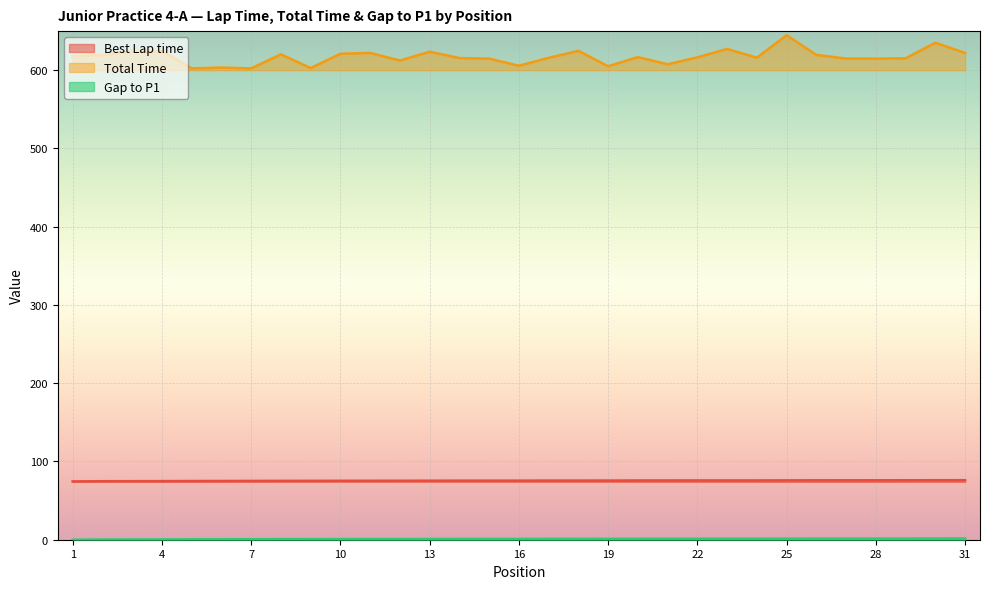

True or false: Total Time and Best Lap time intersect in this chart.

False